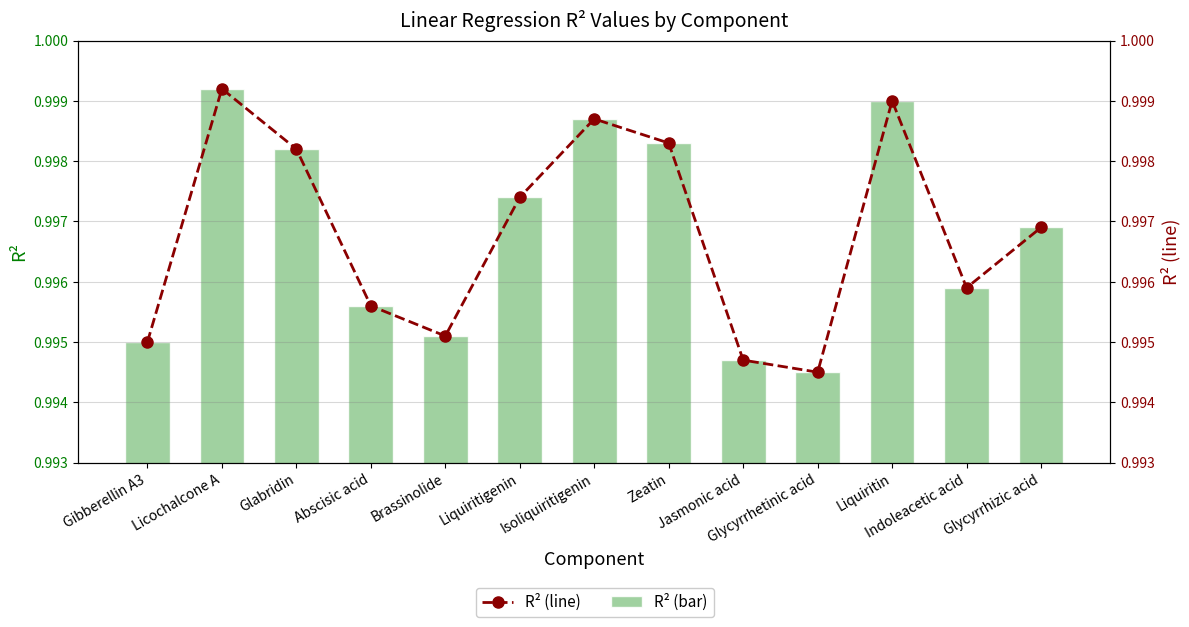

Which series has the largest range (max minus min)?

R²